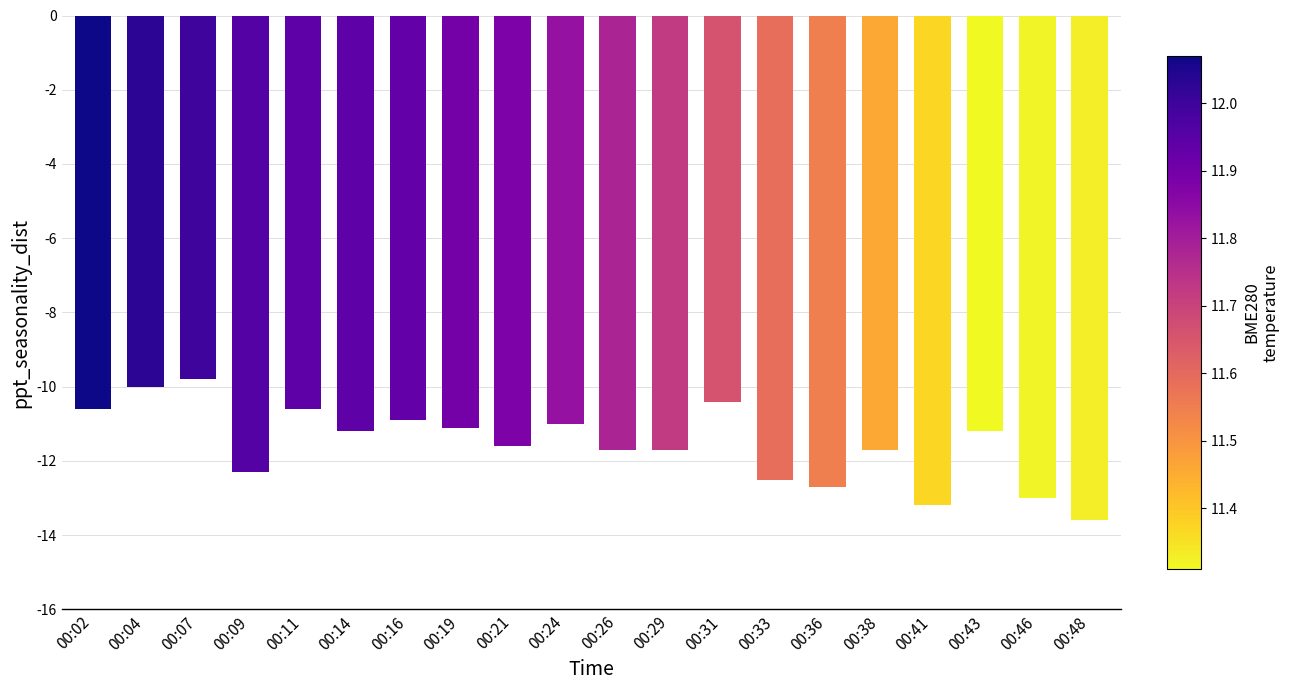

Read the value at 00:29.

-11.7